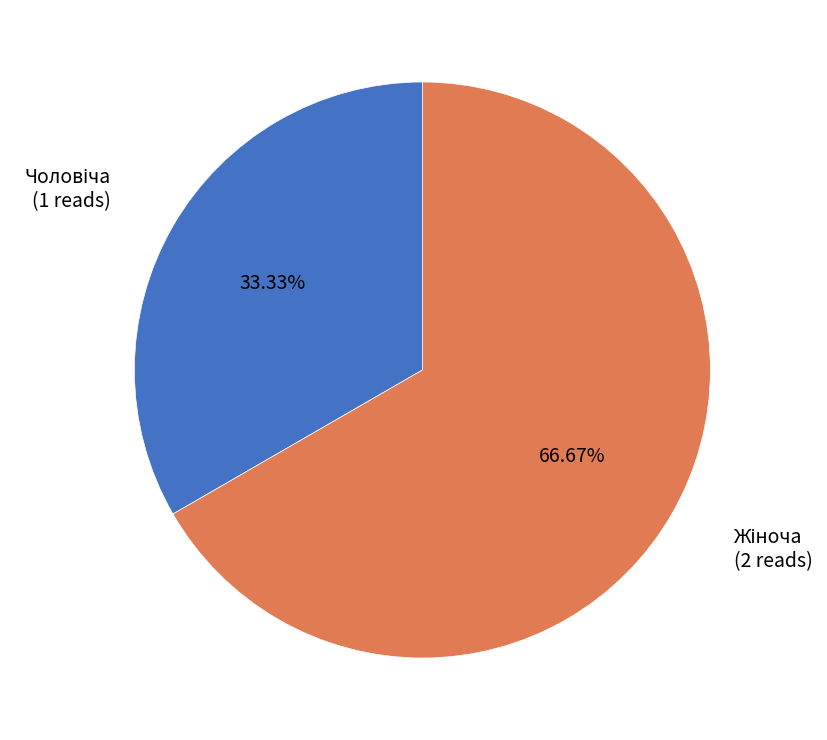

How many segments does this pie chart have?

2